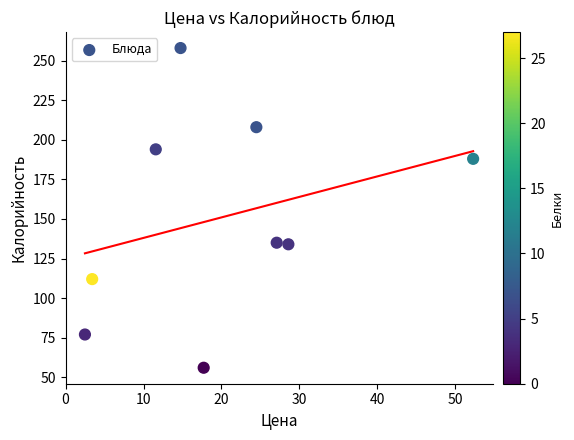

What is the average Y value?

151